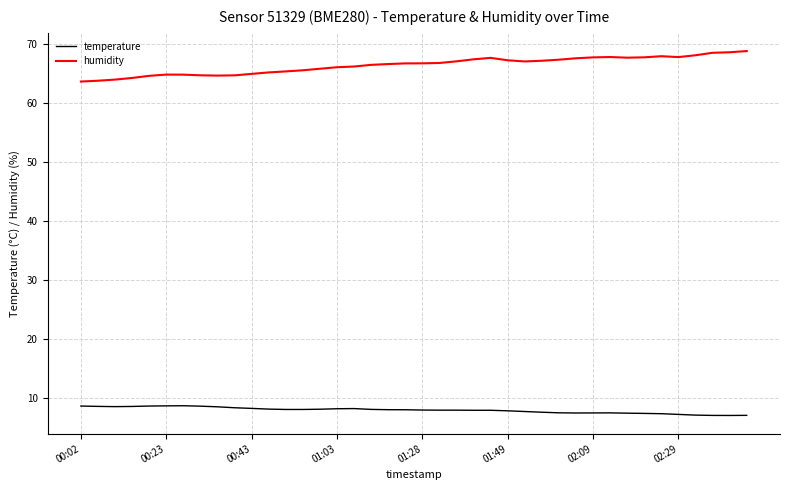

Does the chart display data point markers on the line(s)?

No